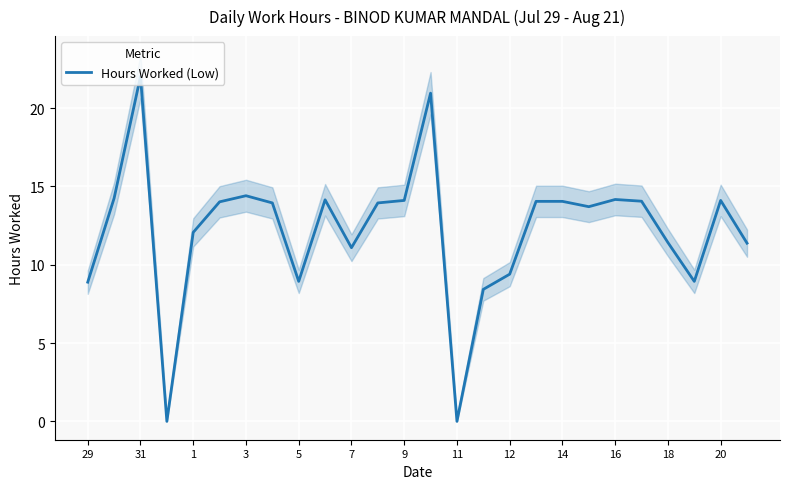

What is the maximum value shown in the chart?

22.0